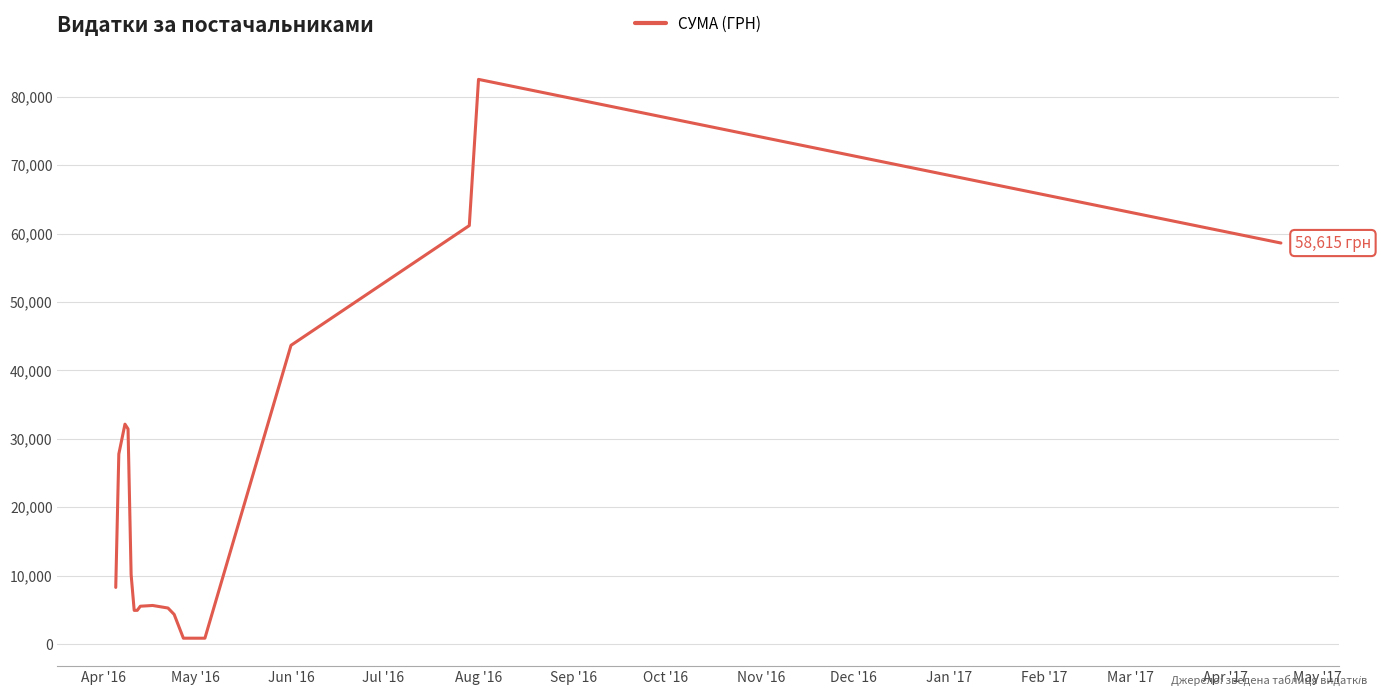

What is the difference between the maximum and minimum values?

81691.7